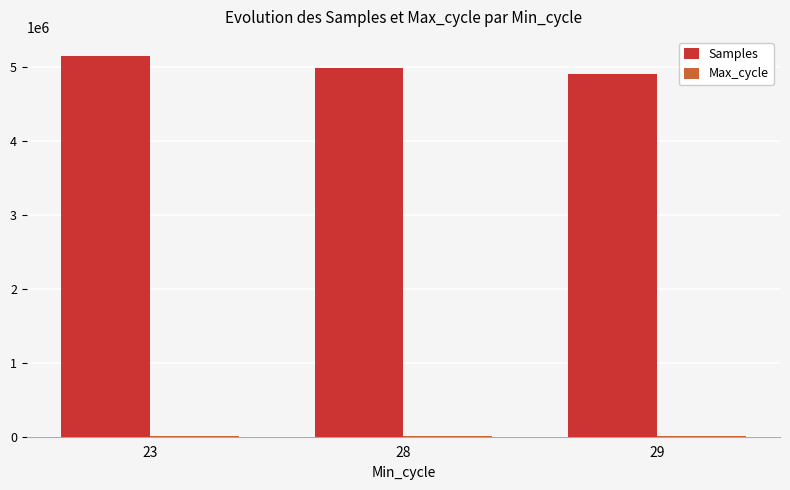

Which series has the largest total across all categories?

Samples